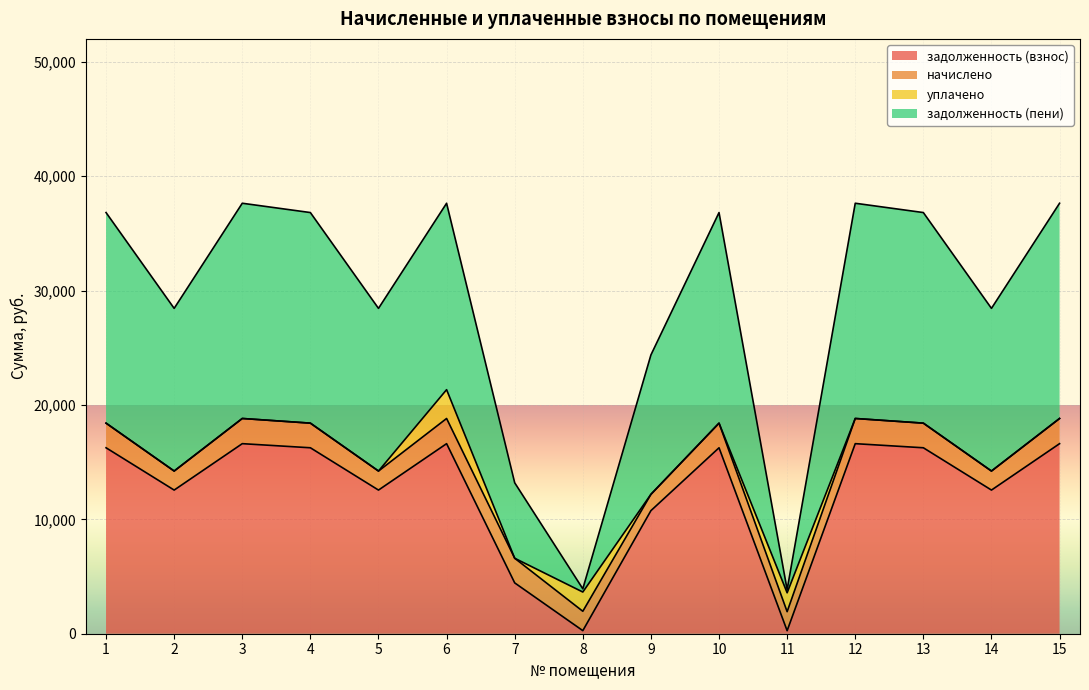

What is the total value across all series at 12?

37632.1